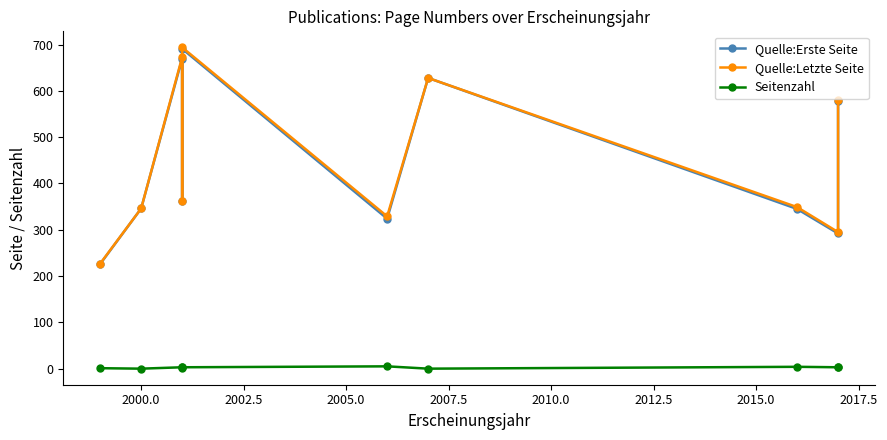

Is the value of Quelle:Erste Seite at 2007.5 greater than the value of Quelle:Letzte Seite at 2017.5?

Yes